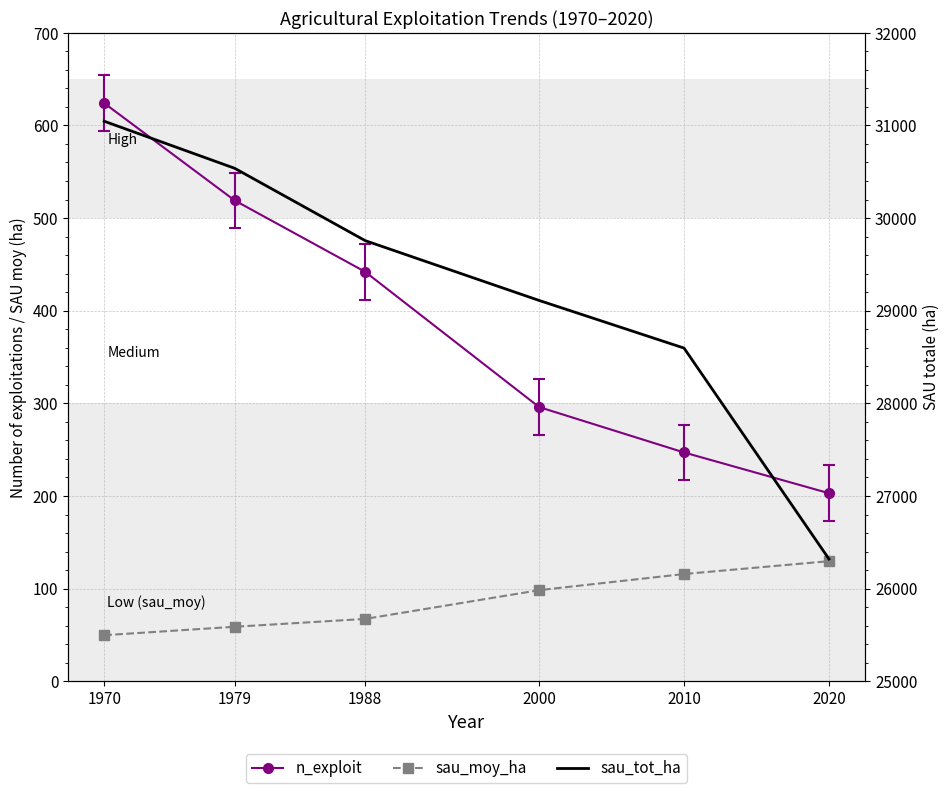

How many values in the sau_moy_ha series are below 98?

3